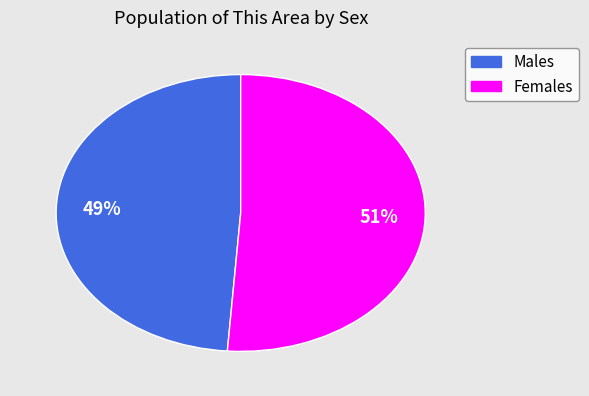

Is there a majority slice in this chart?

Yes